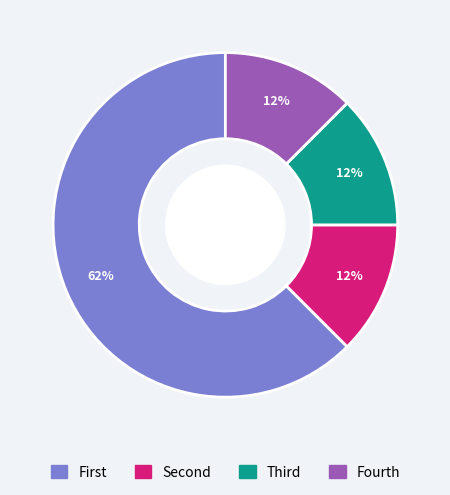

How many slices are in this pie chart?

4